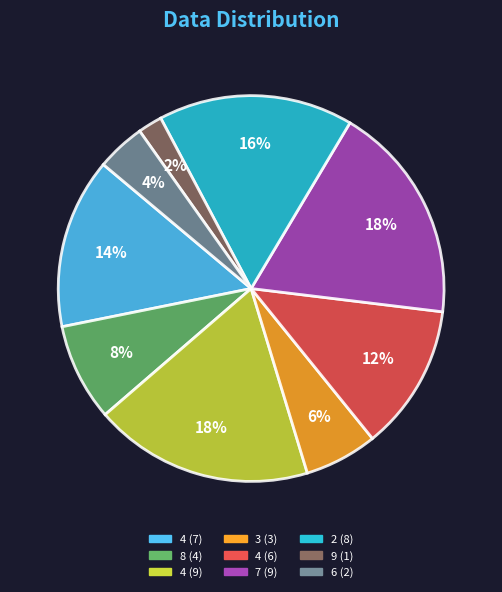

To the nearest percent, what is the difference between the largest and smallest slice percentages?

16%